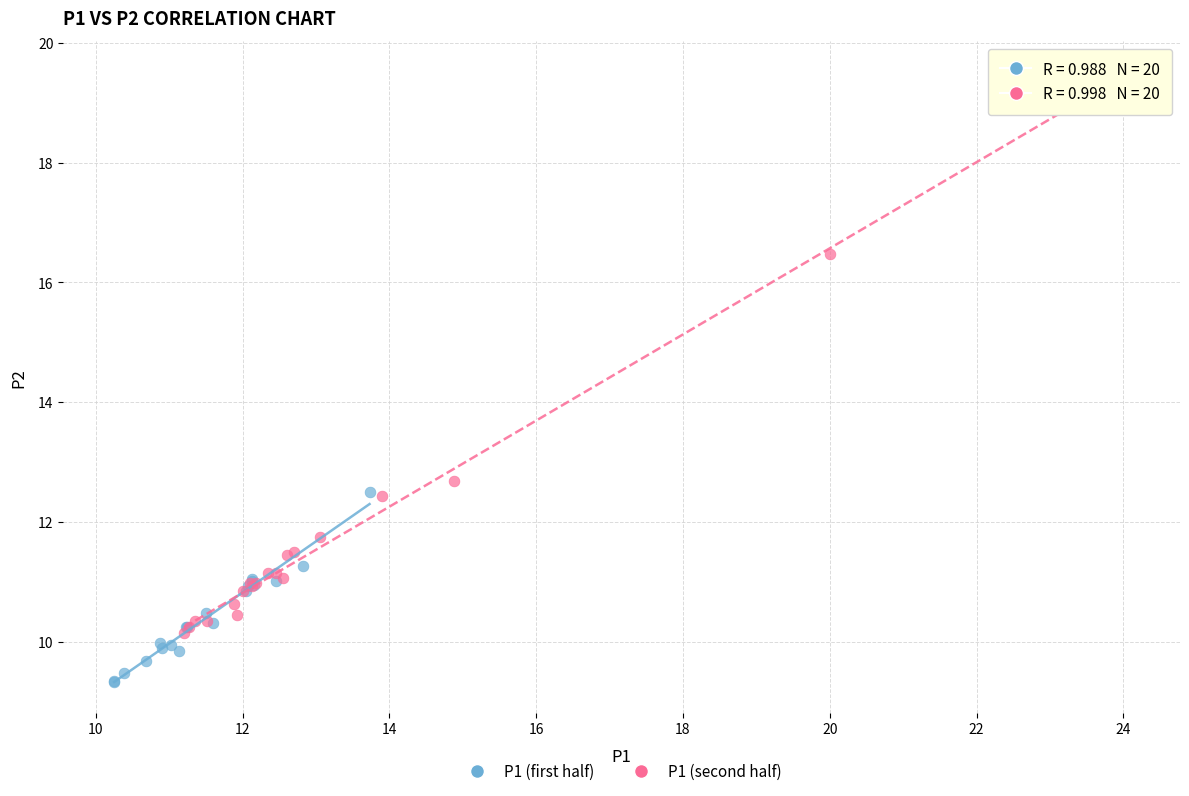

Which series contains the lowest Y value?

P1 (first half)